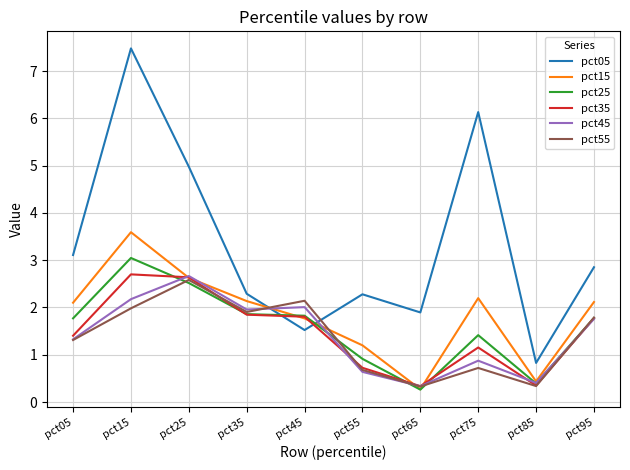

Does the chart display data point markers on the line(s)?

No